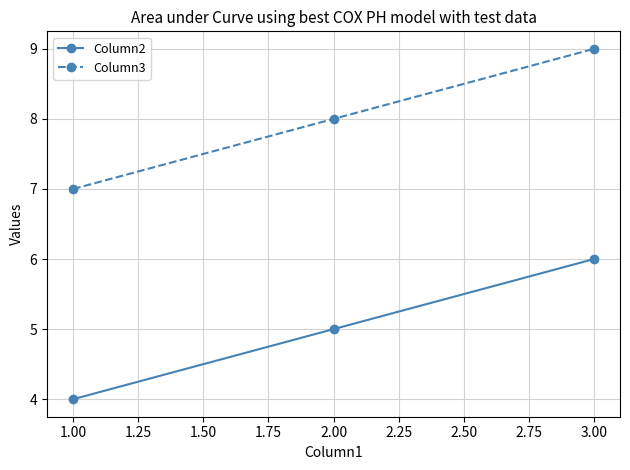

What is the approximate value of Column3 at 1.00?

7